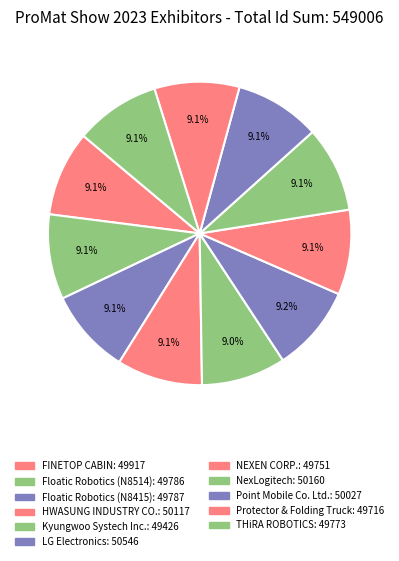

Which has a higher value, LG Electronics or Kyungwoo Systech Inc.?

LG Electronics